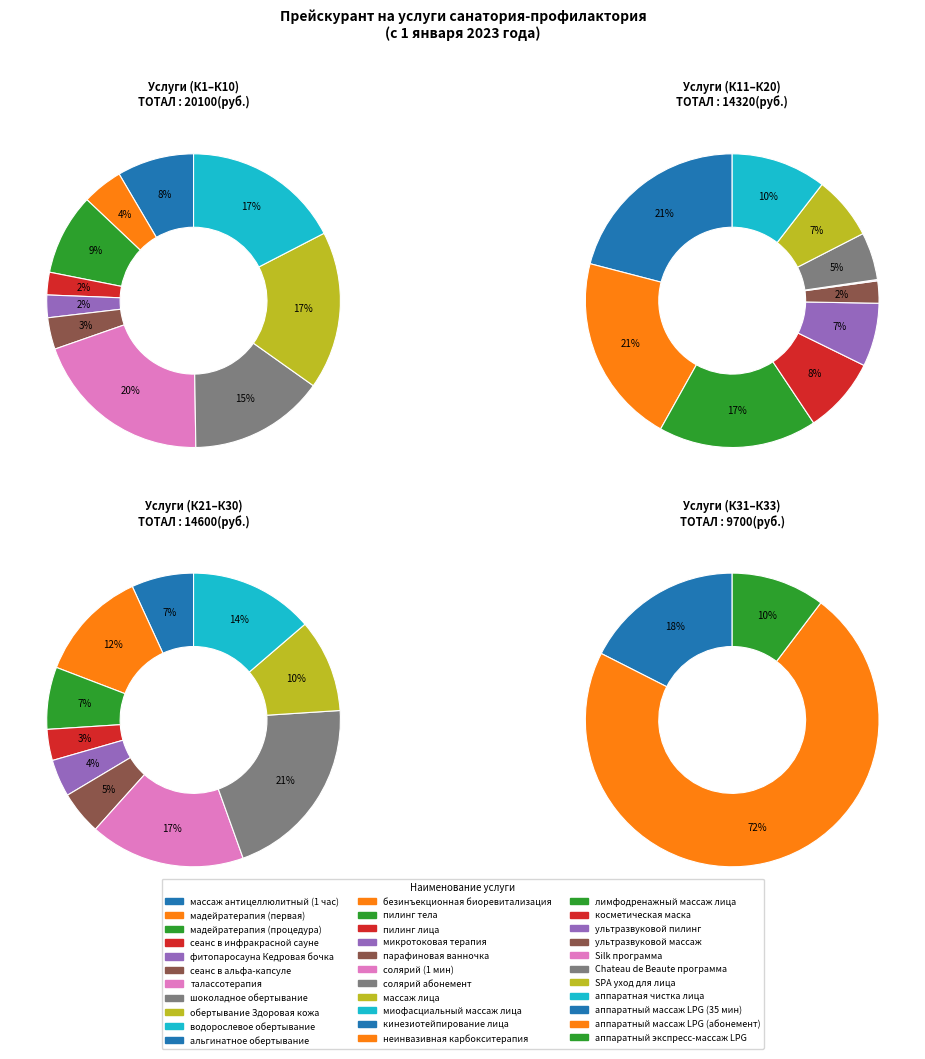

What percentage is the водорослевое обертывание slice, to the nearest percent?

17%